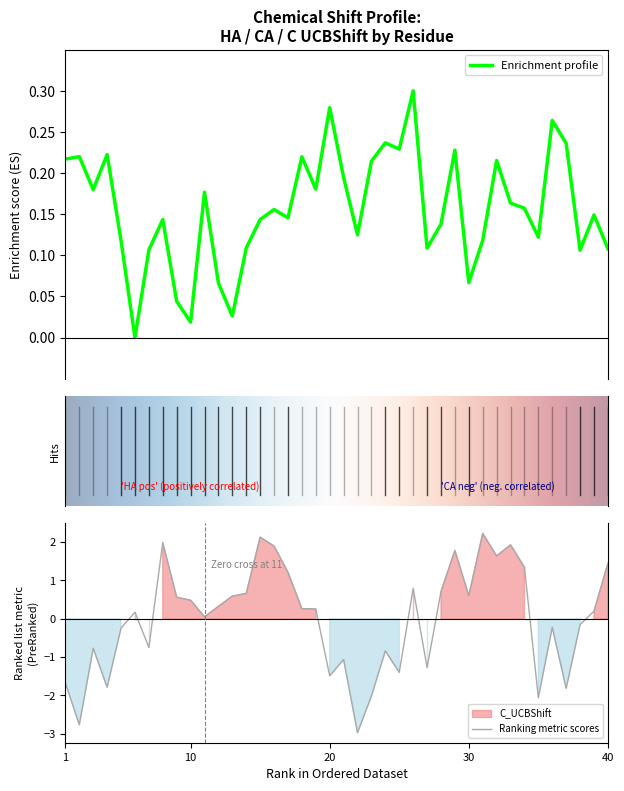

Reading left to right, what are all the values shown in this chart?

HA_UCBShift: 0.2	0.2	0.2	0.2	0.1	0.0	0.1	0.1	0.0	0.0	0.2	0.1	0.0	0.1	0.1	0.2	0.1	0.2	0.2	0.3	0.2	0.1	0.2	0.2	0.2	0.3	0.1	0.1	0.2	0.1	0.1	0.2	0.2	0.2	0.1	0.3	0.2	0.1	0.1	0.1
C_UCBShift: -1.7	-2.8	-0.8	-1.8	-0.2	0.2	-0.7	2.0	0.6	0.5	0.1	0.3	0.6	0.7	2.1	1.9	1.2	0.3	0.3	-1.5	-1.1	-3.0	-2.0	-0.8	-1.4	0.8	-1.3	0.7	1.8	0.6	2.2	1.6	1.9	1.3	-2.1	-0.2	-1.8	-0.2	0.2	1.4